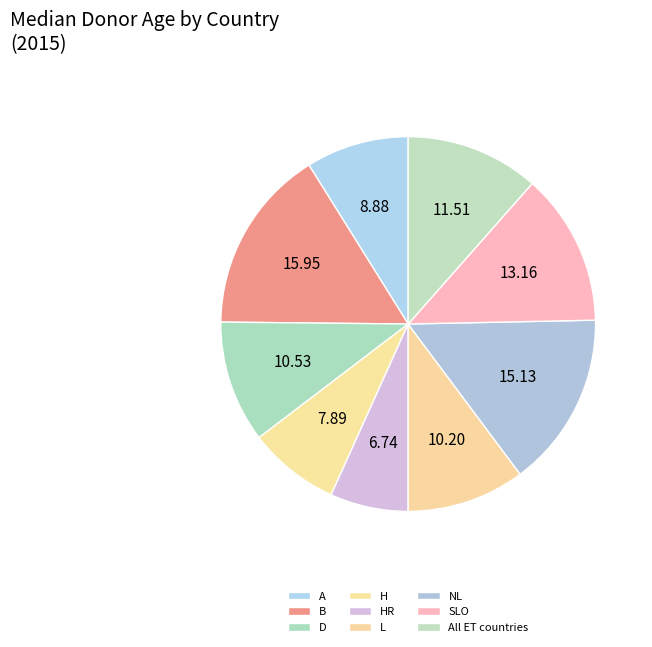

Rank the categories by value from lowest to highest.

HR, H, A, L, D, All ET countries, SLO, NL, B